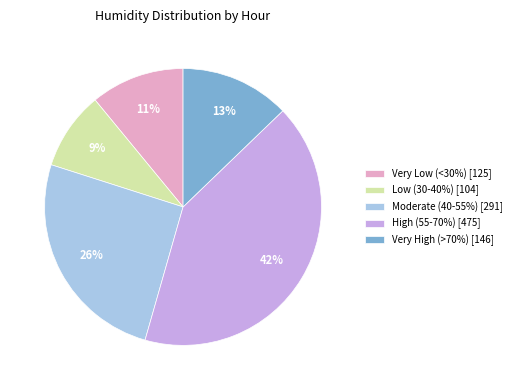

Which has a higher value, Very High (>70%) [146] or High (55-70%) [475]?

High (55-70%) [475]